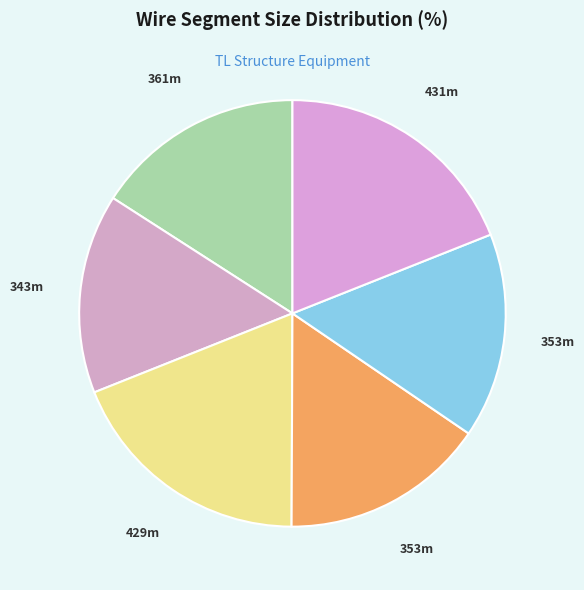

How many segments does this pie chart have?

6